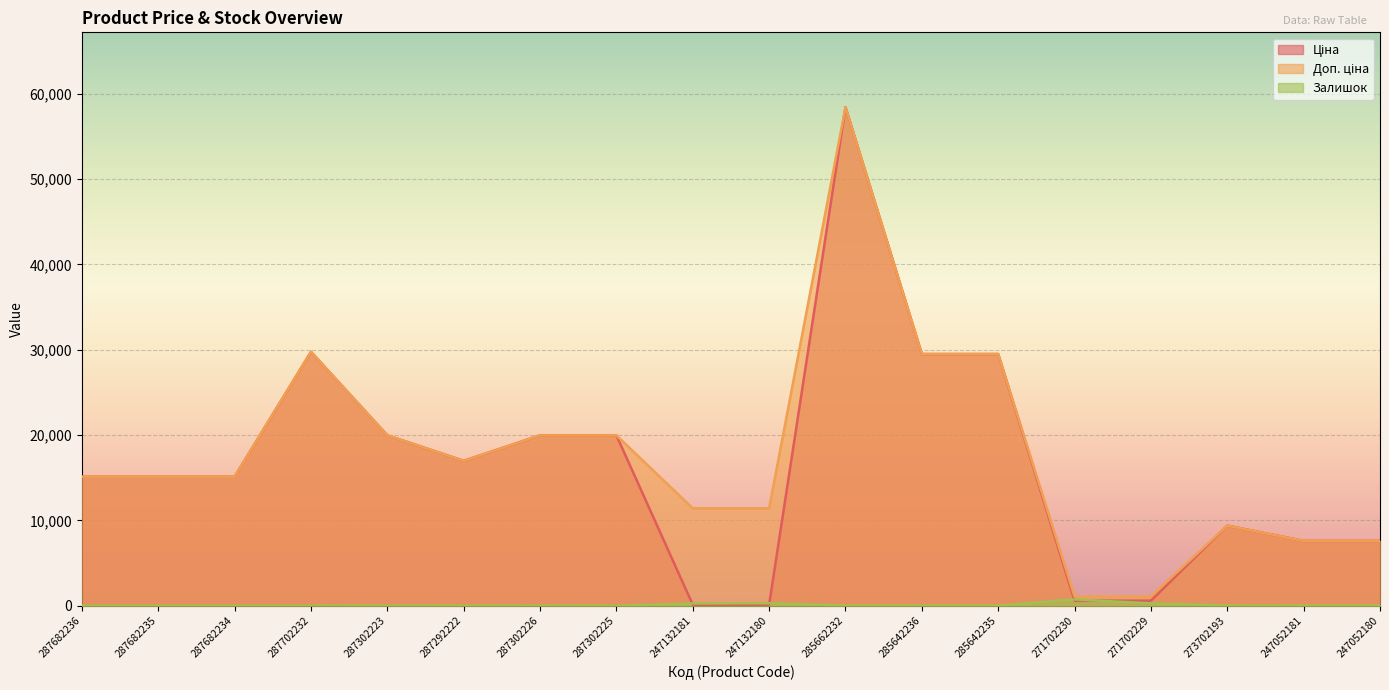

At which category is the sum across all series the highest?

285662232